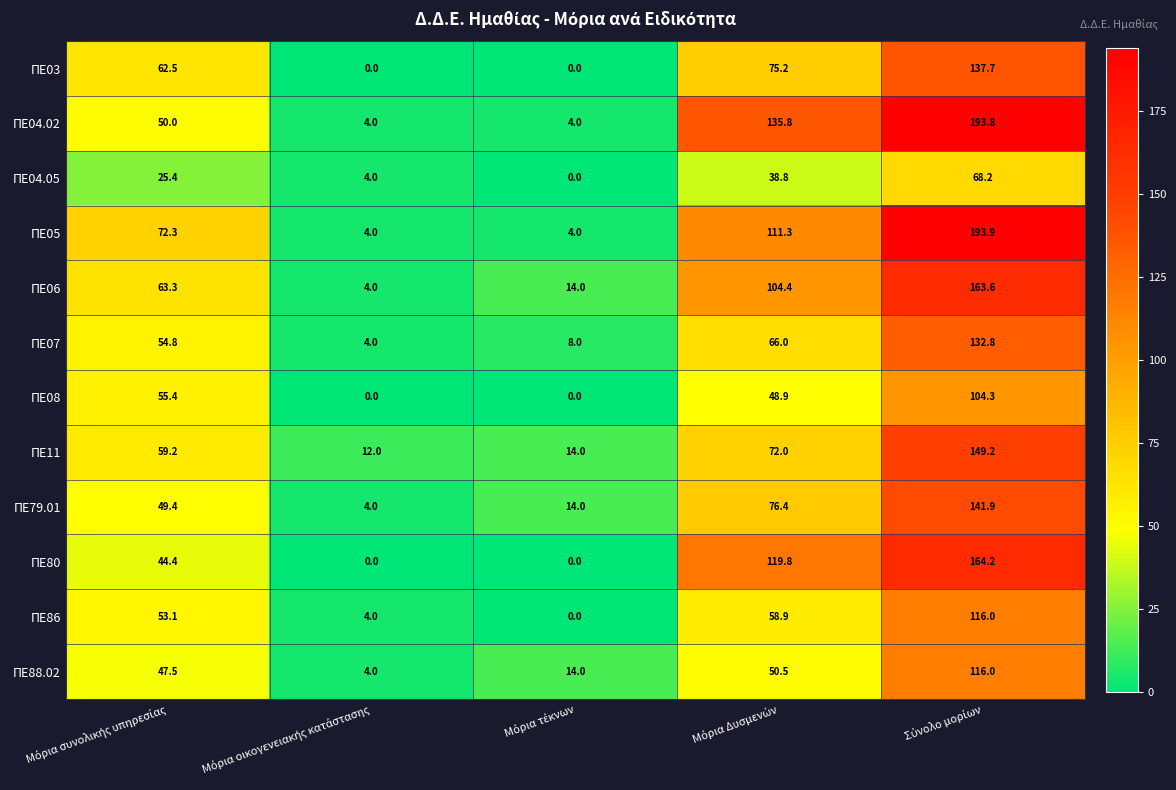

Which series has the largest total across all categories?

ΠΕ04.02